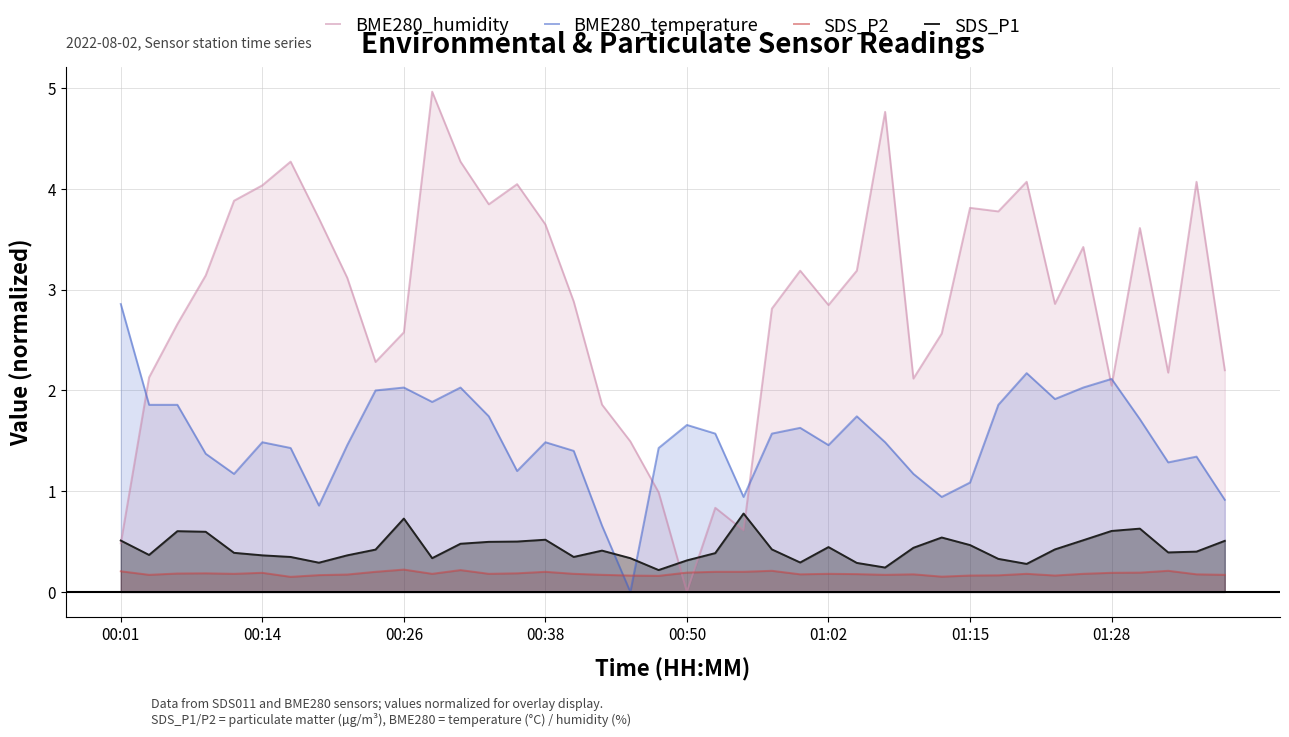

Does the chart have visible grid lines?

Yes